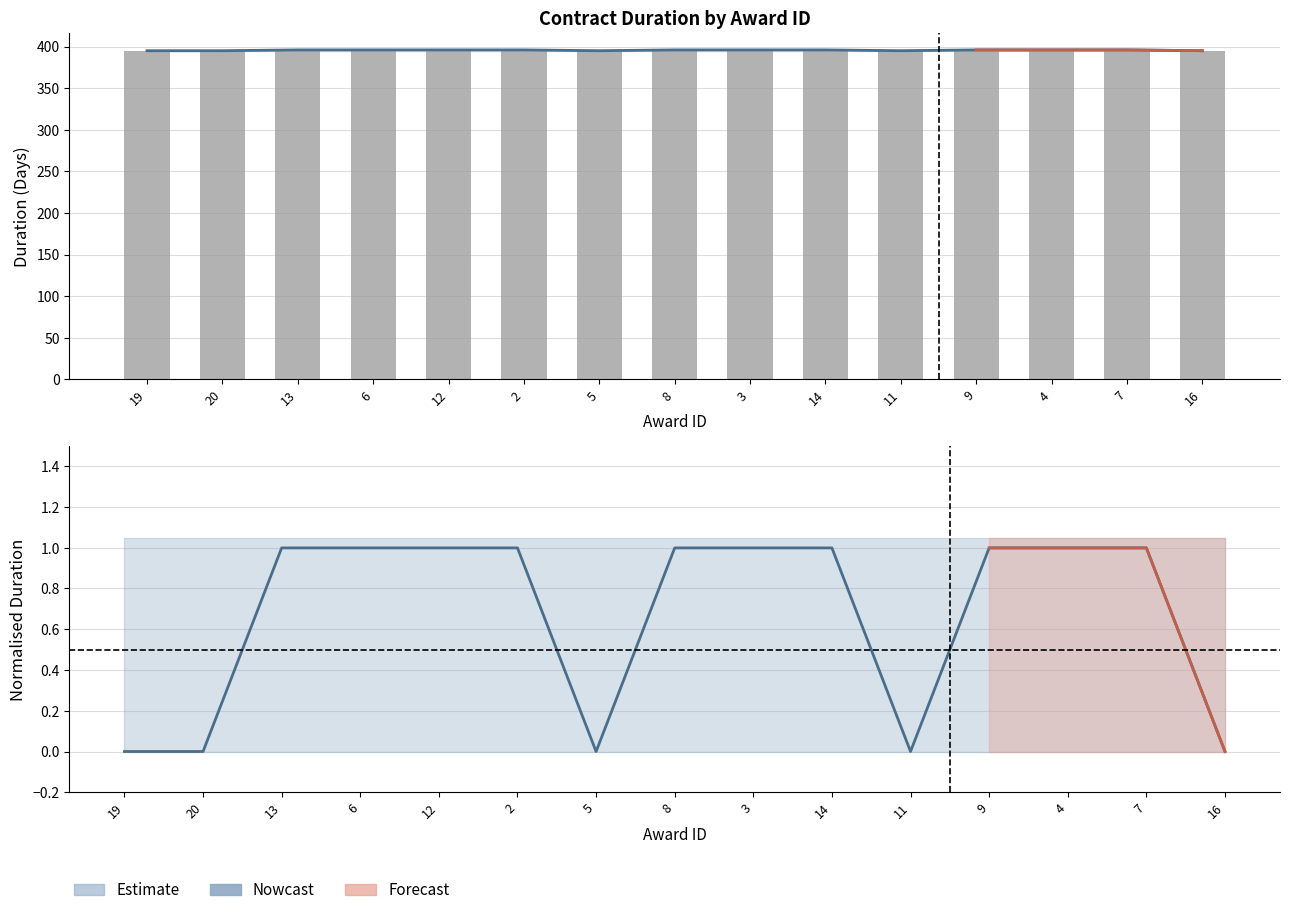

What is the label of the 1st bar from the right?

16